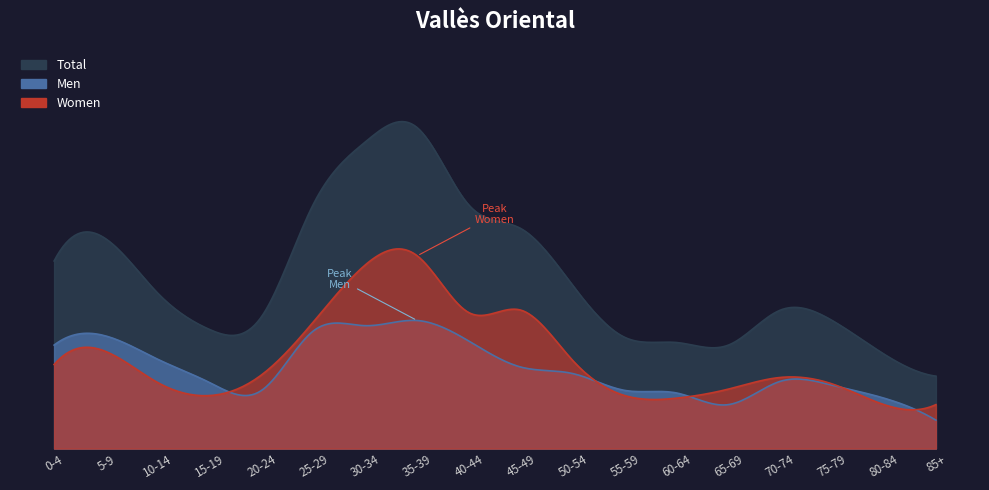

How many data points in Men are above 58?

8